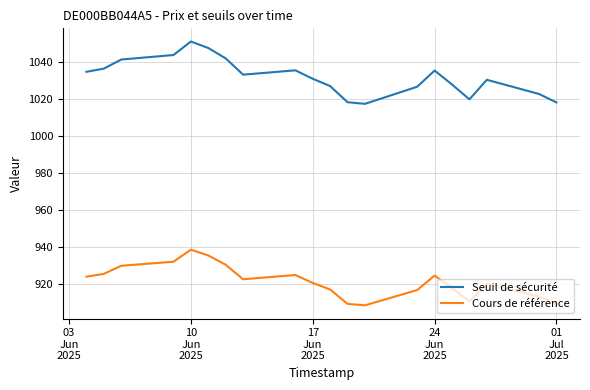

True or false: Seuil de sécurité and Cours de référence intersect in this chart.

False